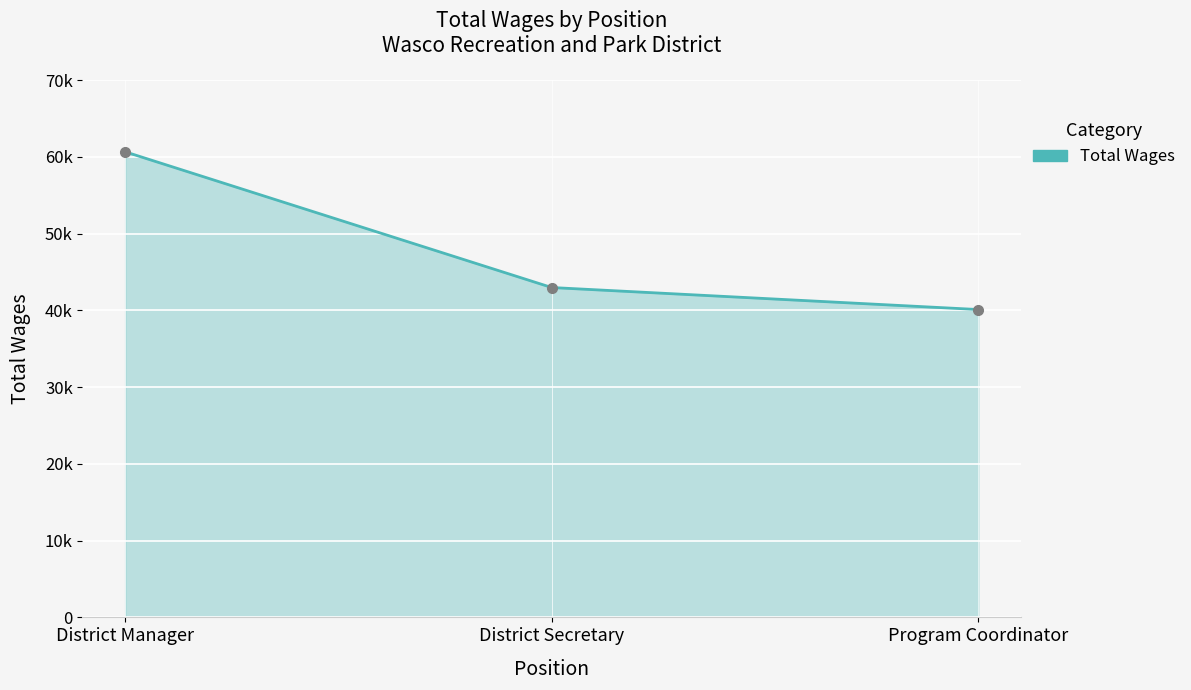

What is the change in value from District Manager to Program Coordinator?

-20554